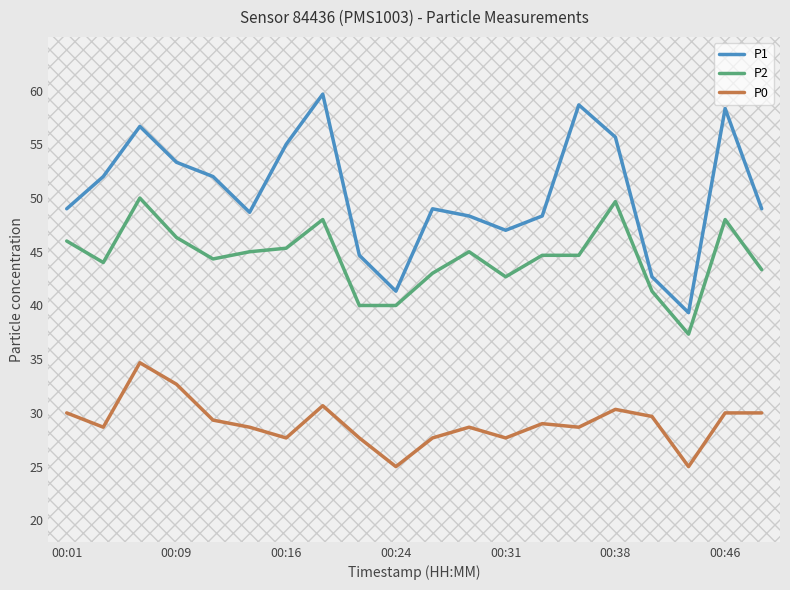

How many distinct data groups are displayed?

3